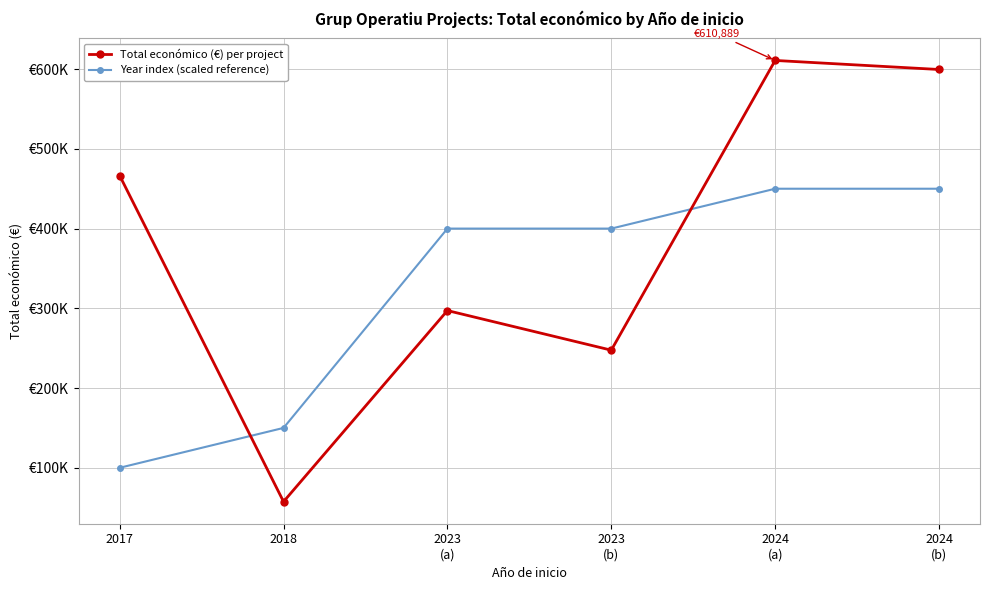

Where does the Total económico (€) per project series first go above 466491?

2024
(a)